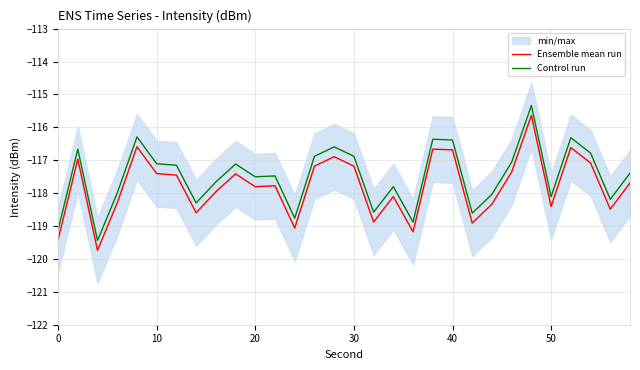

The value of Control run at 20 is -117.5. True or false?

True